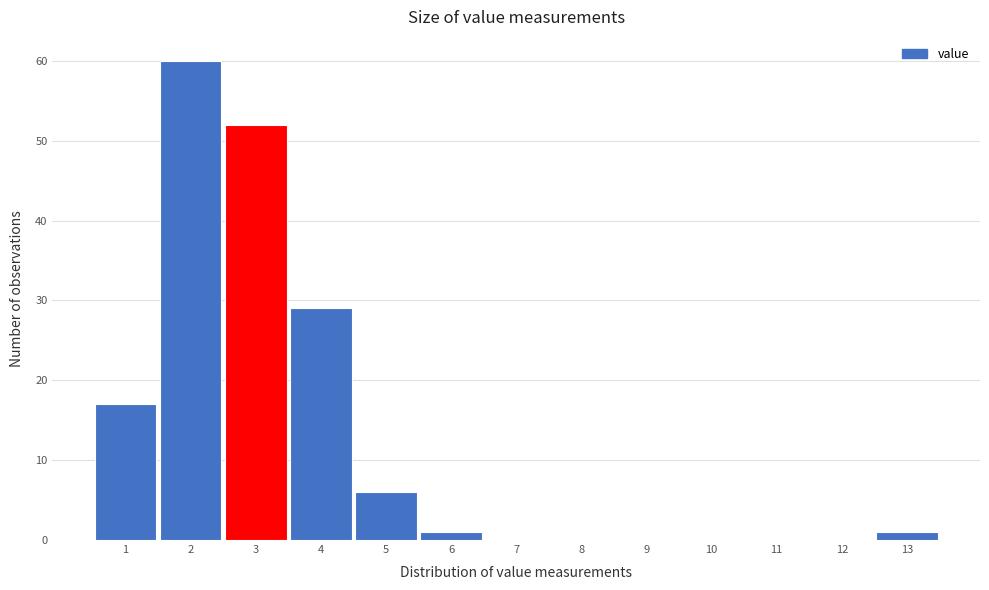

Reading left to right, what are all the values shown in this chart?

1=17	2=60	3=52	4=29	5=6	6=1	7=0	8=0	9=0	10=0	11=0	12=0	13=1